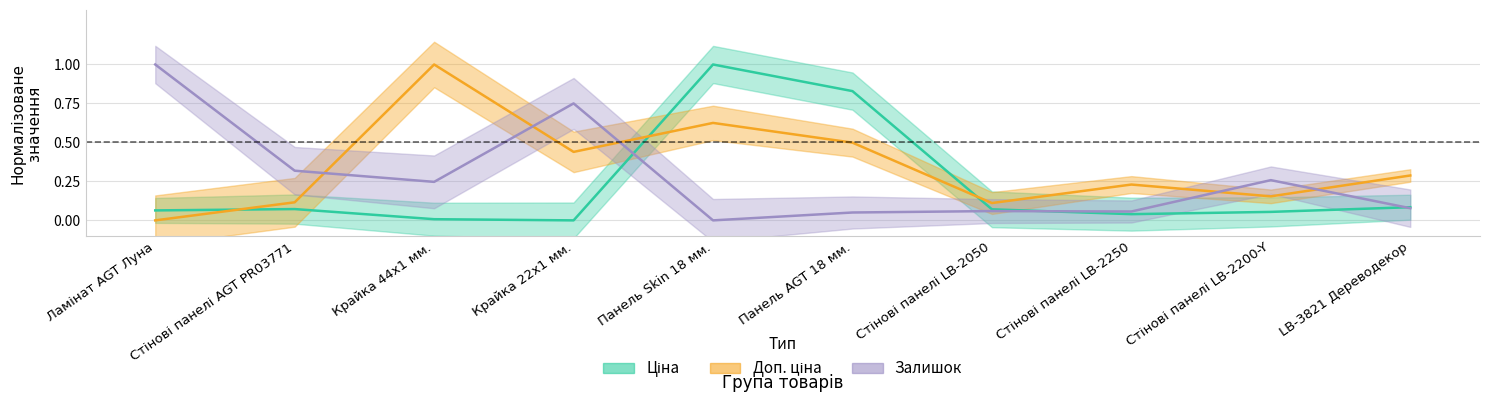

At which label is Залишок closest to 0?

Панель Skin 18 мм.